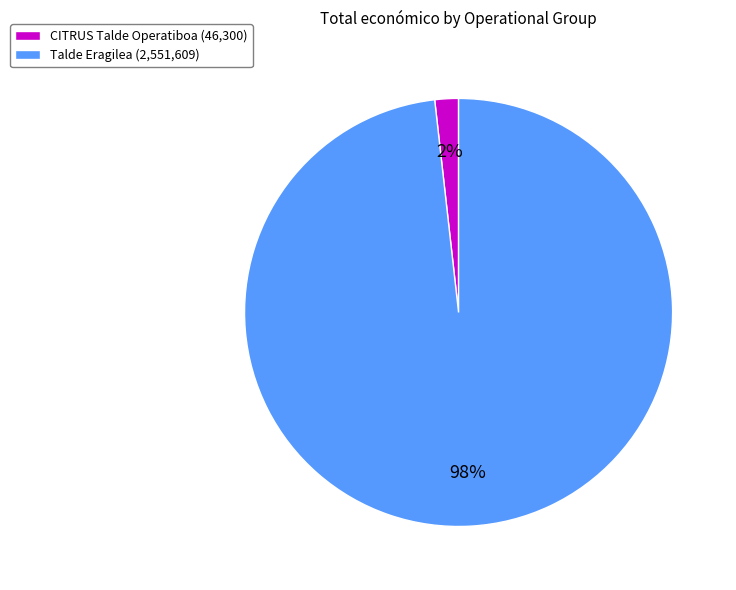

Which slice represents more than half of the pie?

Talde Eragilea